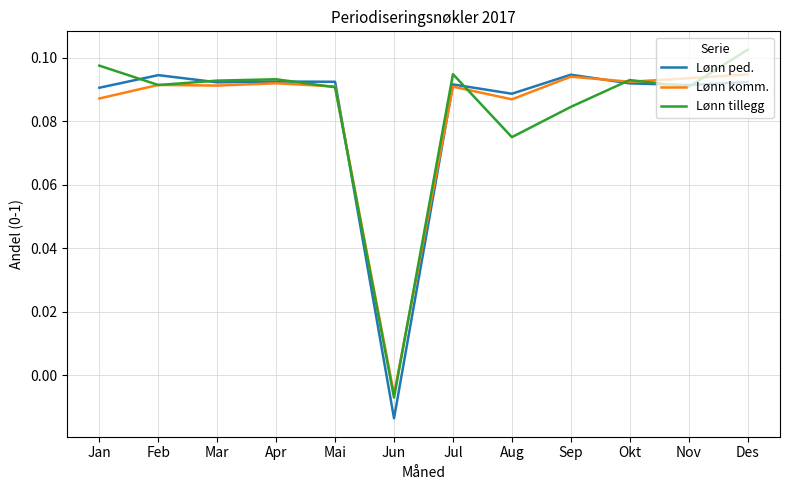

At which category is the sum across all series the highest?

Des